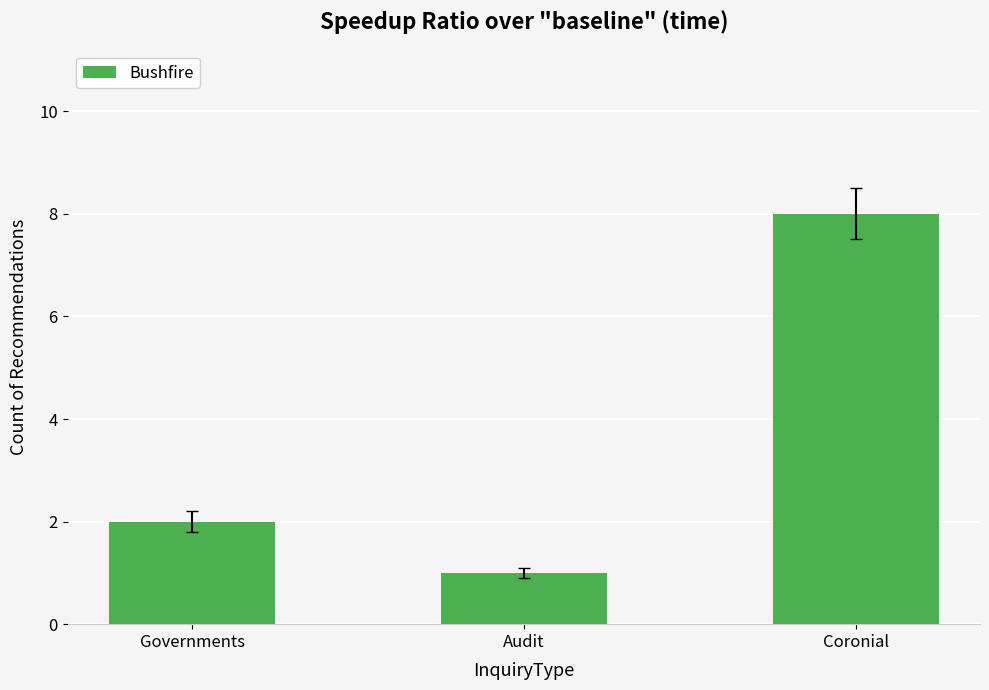

Does the chart contain any negative values?

No